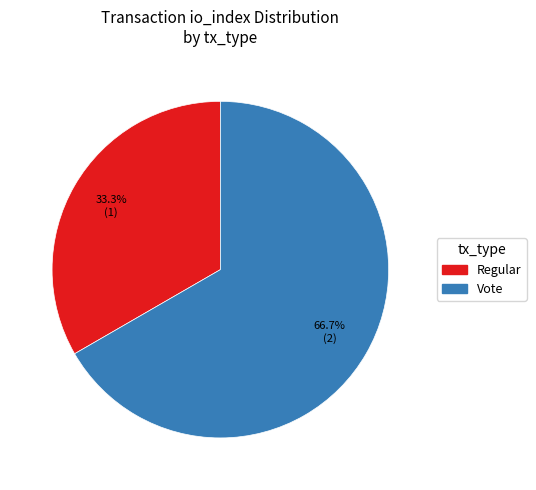

What is the total percentage of Vote and Regular?

100.0%